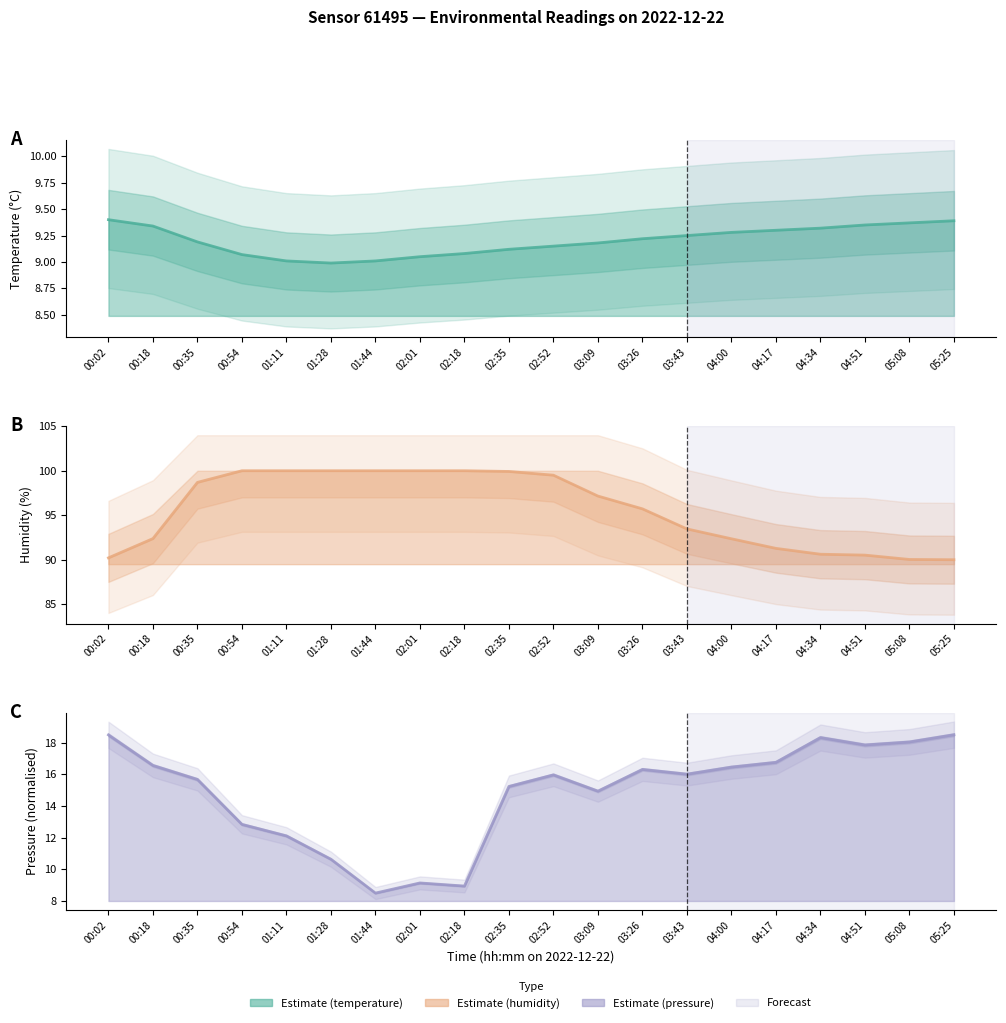

Reading left to right, list all the values displayed in this chart.

temperature estimate: 00:02=9.4	00:18=9.3	00:35=9.2	00:54=9.1	01:11=9.0	01:28=9.0	01:44=9.0	02:01=9.1	02:18=9.1	02:35=9.1	02:52=9.2	03:09=9.2	03:26=9.2	03:43=9.2	04:00=9.3	04:17=9.3	04:34=9.3	04:51=9.3	05:08=9.4	05:25=9.4
humidity estimate: 00:02=90.2	00:18=92.4	00:35=98.7	00:54=100.0	01:11=100.0	01:28=100.0	01:44=100.0	02:01=100.0	02:18=100.0	02:35=99.9	02:52=99.5	03:09=97.2	03:26=95.7	03:43=93.5	04:00=92.3	04:17=91.3	04:34=90.6	04:51=90.5	05:08=90.0	05:25=90.0
pressure_norm estimate: 00:02=18.5	00:18=16.6	00:35=15.7	00:54=12.8	01:11=12.1	01:28=10.6	01:44=8.5	02:01=9.1	02:18=8.9	02:35=15.2	02:52=16.0	03:09=14.9	03:26=16.3	03:43=16.0	04:00=16.5	04:17=16.8	04:34=18.3	04:51=17.9	05:08=18.0	05:25=18.5